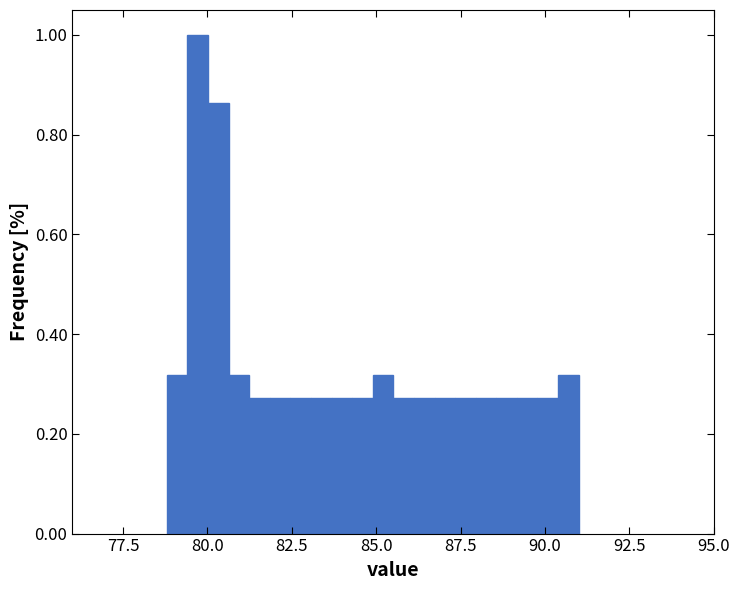

Read against the x-axis, roughly where is the centre of the tallest bar?

79.5